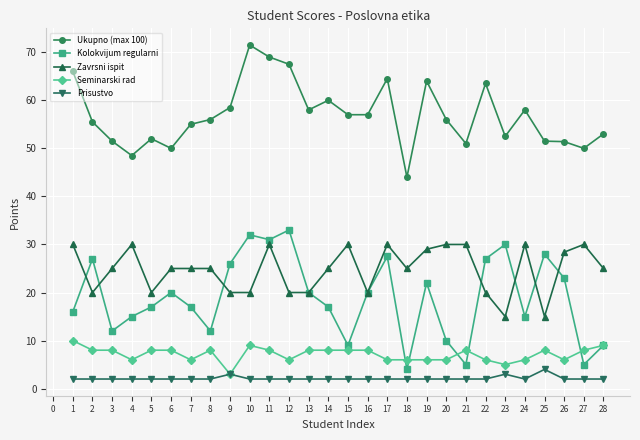

What is the greatest value displayed?

71.5